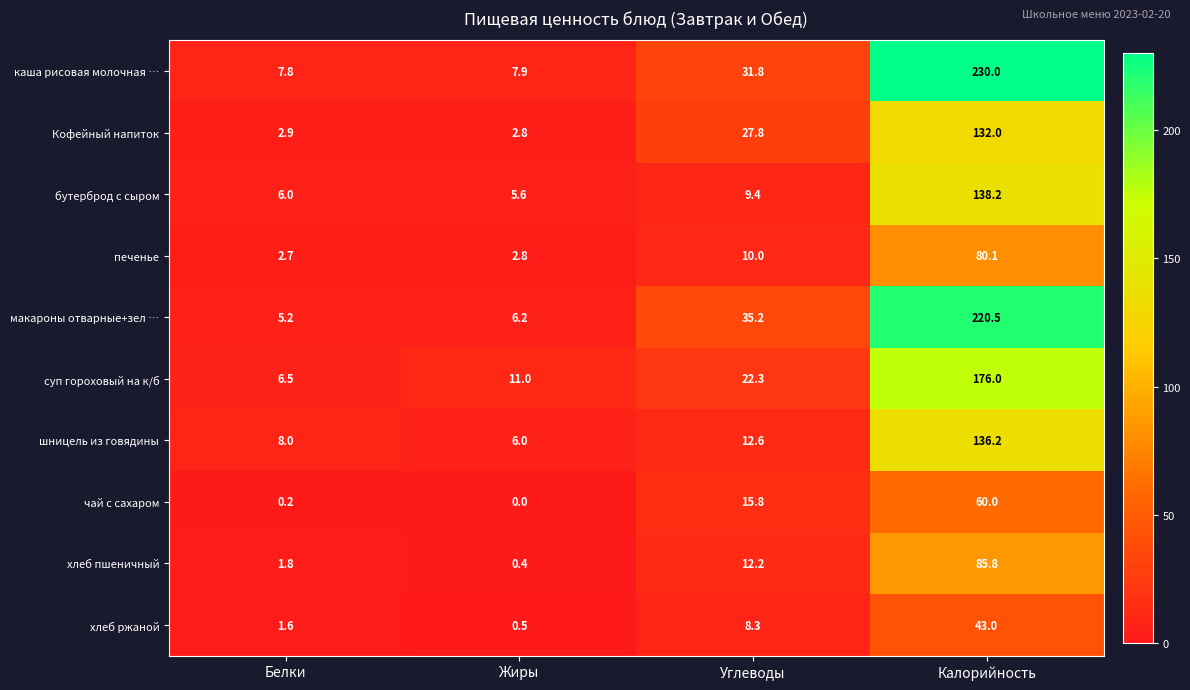

What is the sum of the макароны отварные+зел … values at Калорийность and Углеводы?

255.7